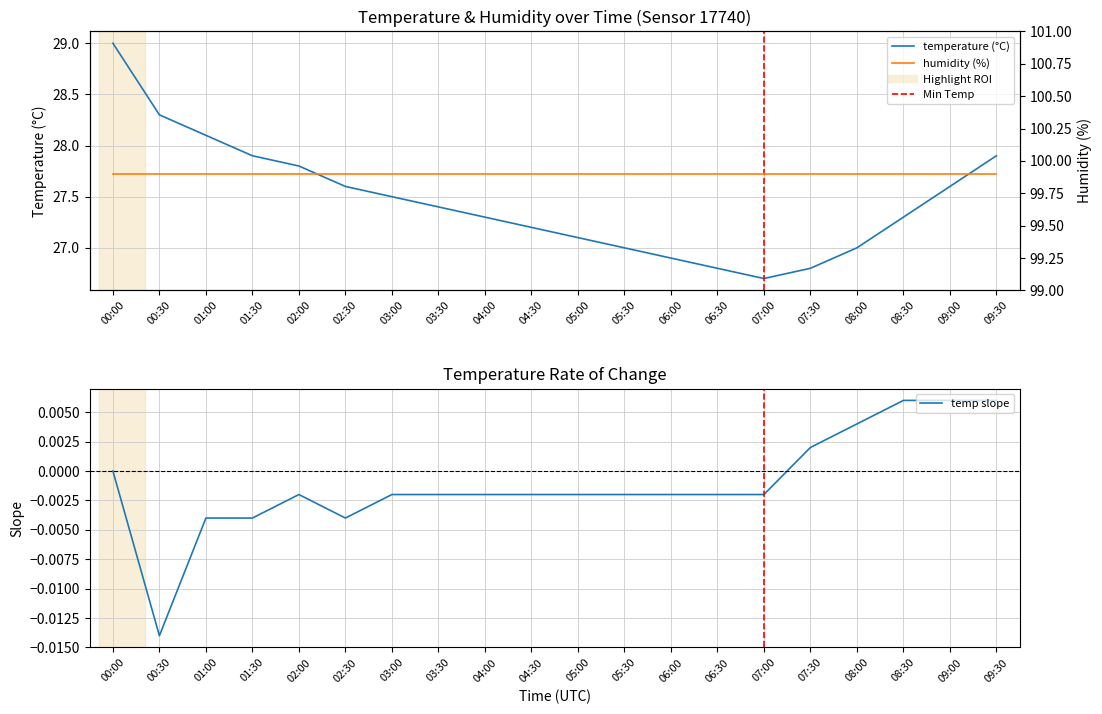

Read the value at 06:00.

26.9